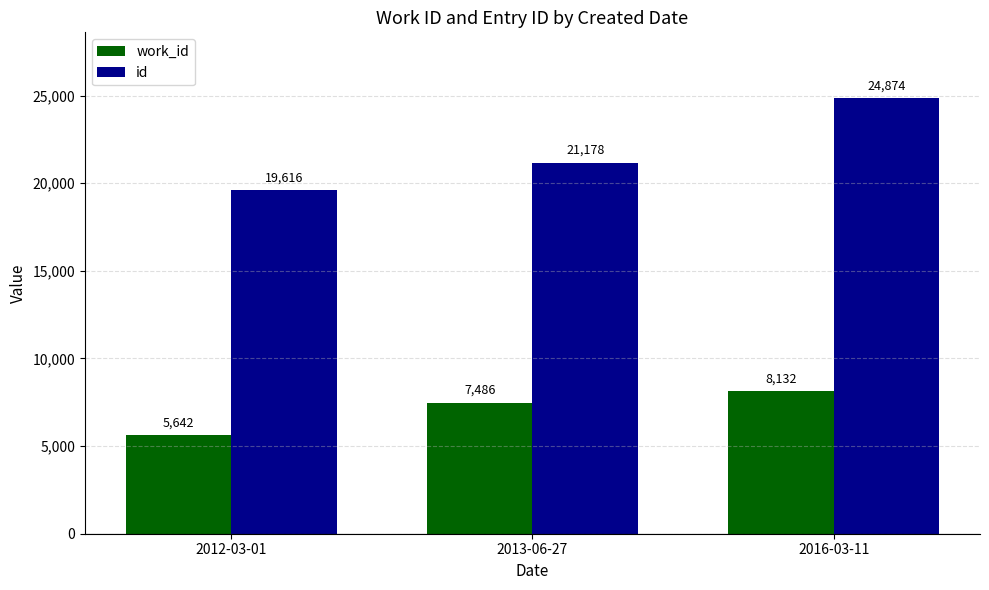

Is the value of id at 2016-03-11 greater than the value of work_id at 2016-03-11?

Yes